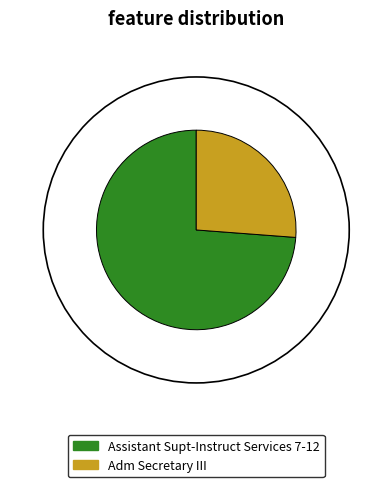

To the nearest percent, what percentage of the pie is Adm Secretary III?

26%